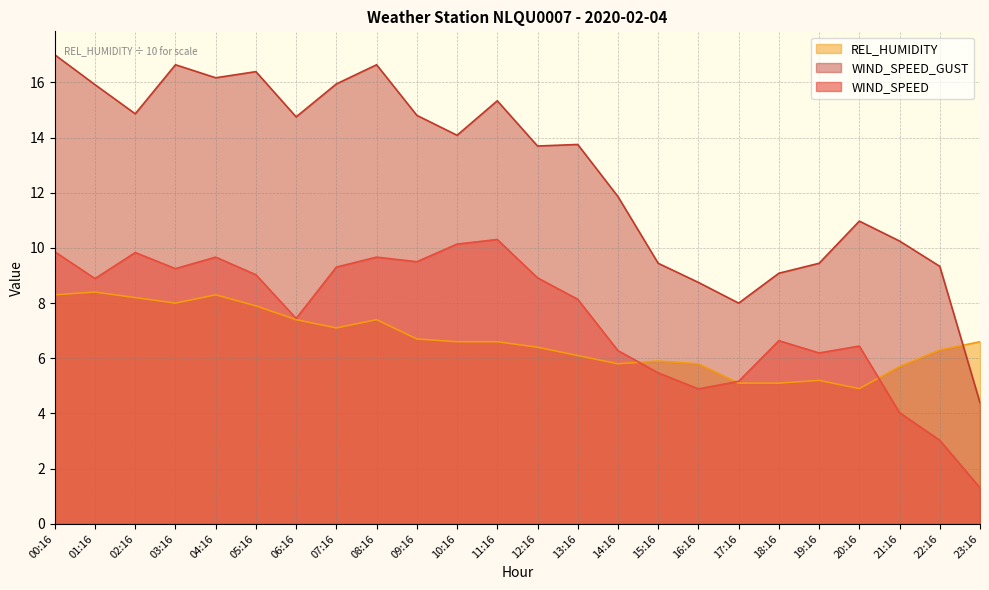

At which category does WIND_SPEED reach its first local peak?

02:16